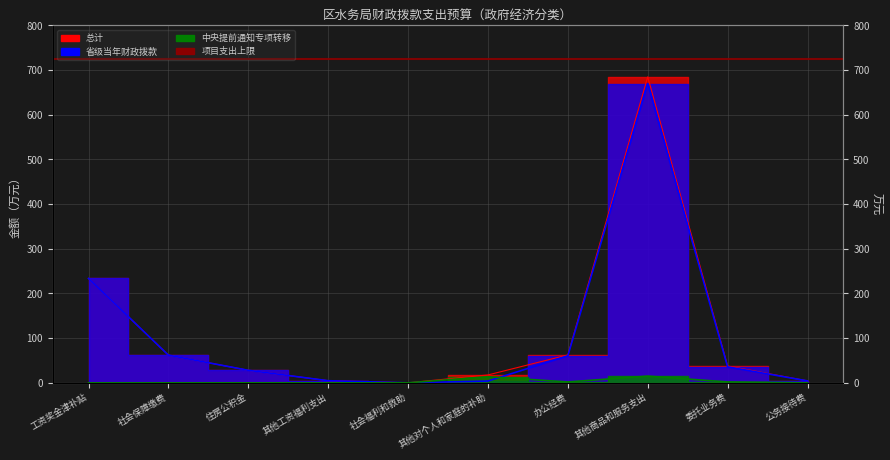

What is the difference between the maximum and minimum values in the 总计 series?

685.0